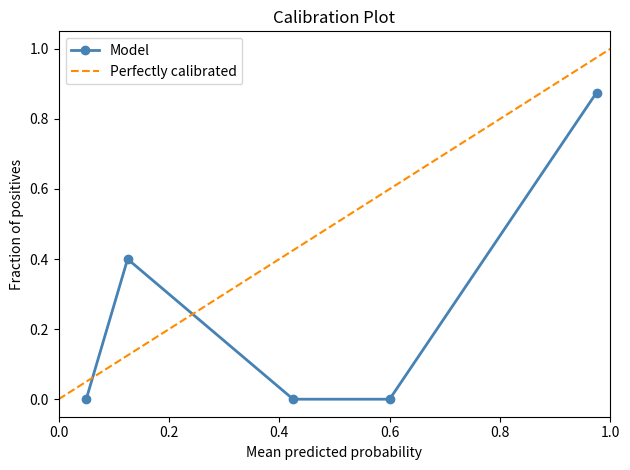

How many data points in Model are above 0?

2